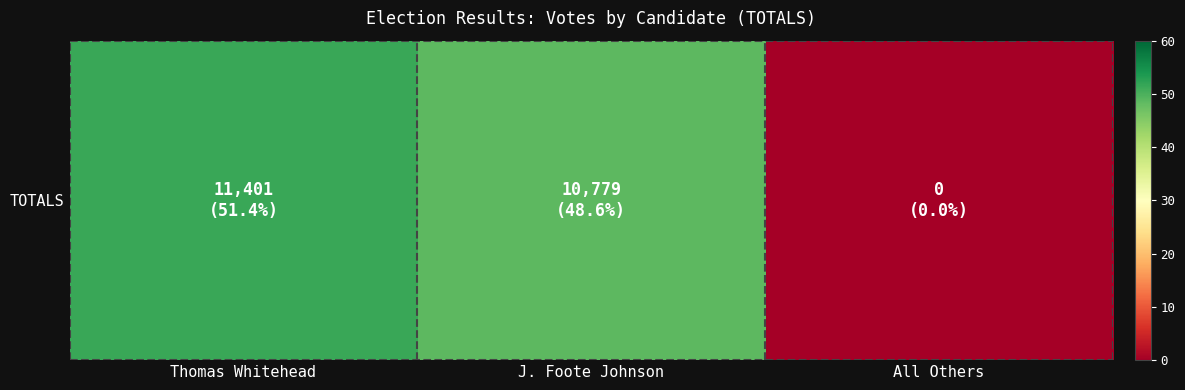

Reading left to right, list all the values displayed in this chart.

Thomas Whitehead=51.4	J. Foote Johnson=48.6	All Others=0.0